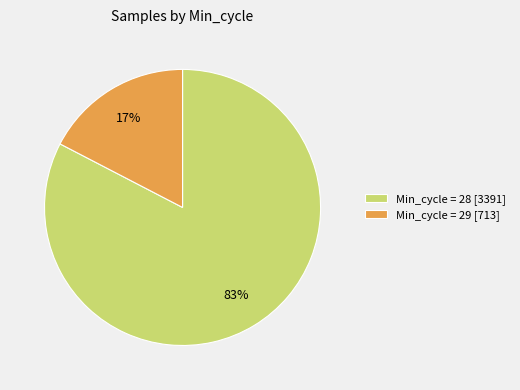

How many segments does this pie chart have?

2